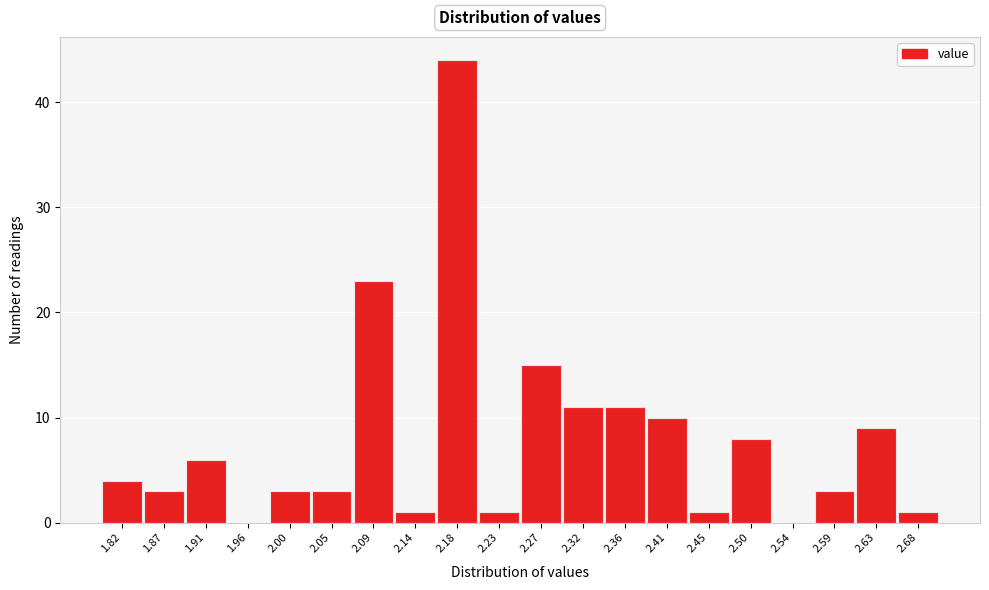

Which range on the x-axis has the tallest bar?

2.160 to 2.205